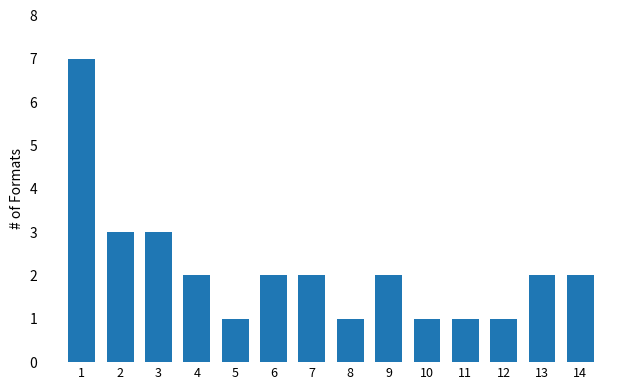

What is the value of the 5th bar from the left?

1